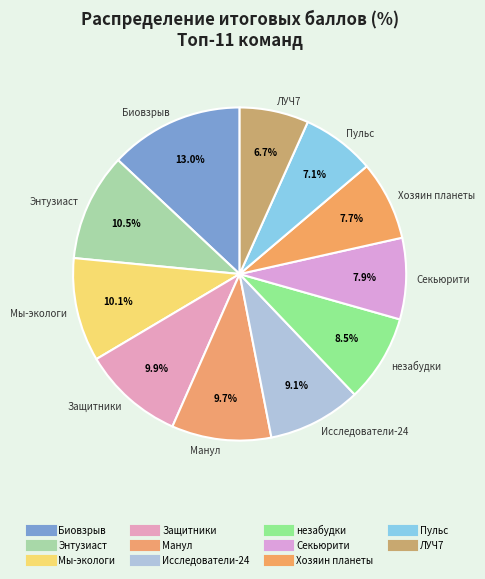

Rank the categories by value from highest to lowest.

Биовзрыв, Энтузиаст, Мы-экологи, Защитники, Манул, Исследователи-24, незабудки, Секьюрити, Хозяин планеты, Пульс, ЛУЧ7